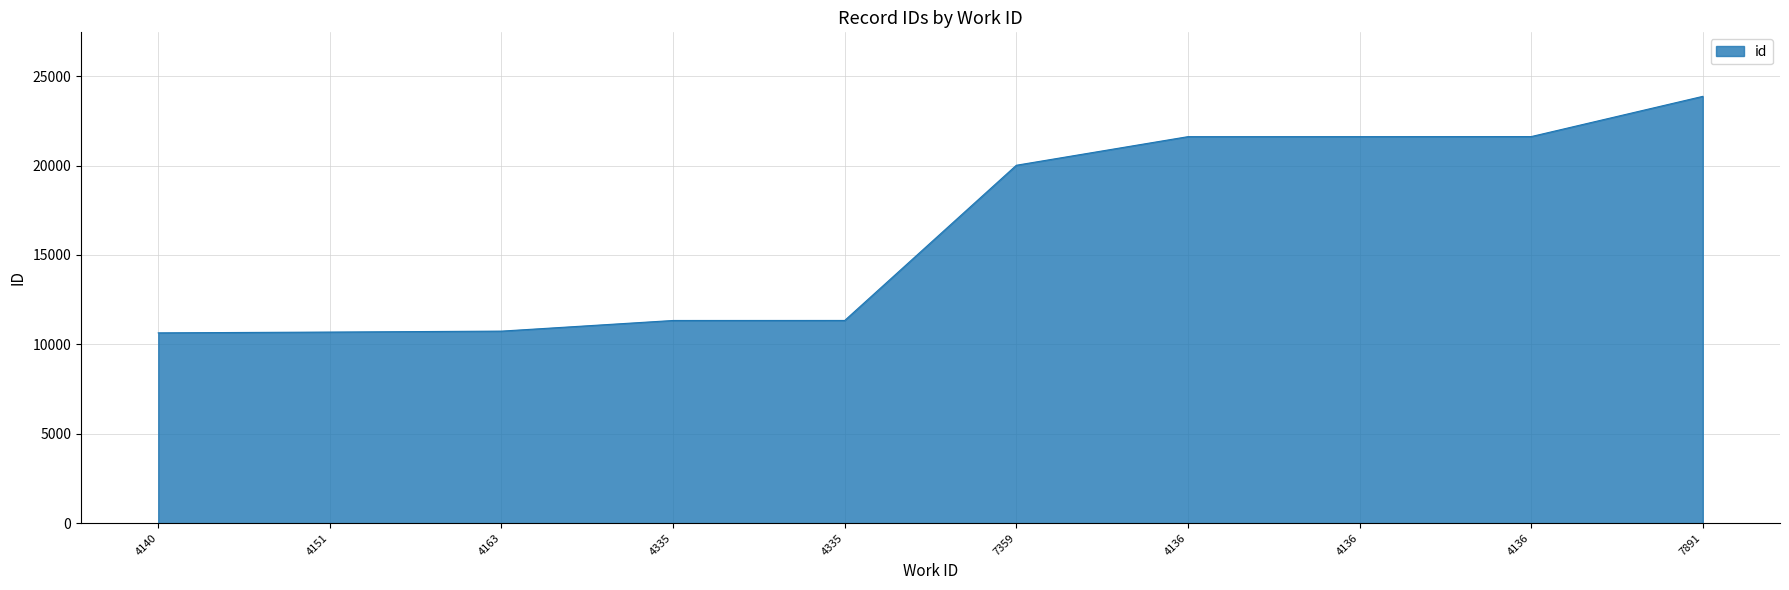

Rank the categories by value from highest to lowest.

7891, 4136, 4136, 4136, 7359, 4335, 4335, 4163, 4151, 4140